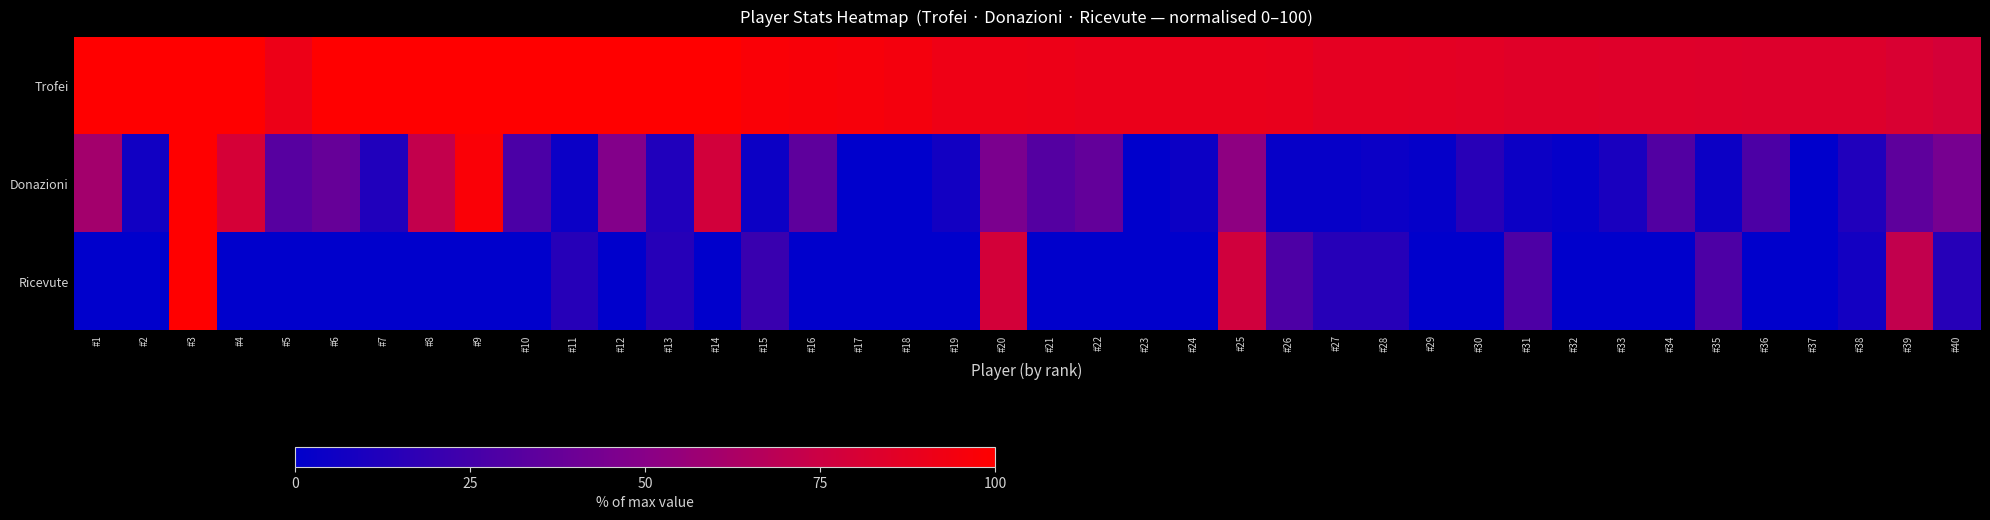

Reading left to right, list all the values displayed in this chart.

Trofei: #1=100.0	#2=100.0	#3=100.0	#4=100.0	#5=91.1	#6=100.0	#7=100.0	#8=100.0	#9=100.0	#10=100.0	#11=100.0	#12=100.0	#13=100.0	#14=100.0	#15=97.4	#16=96.9	#17=96.0	#18=94.6	#19=92.1	#20=91.6	#21=91.2	#22=90.2	#23=90.0	#24=89.6	#25=89.5	#26=89.2	#27=87.2	#28=87.2	#29=87.0	#30=86.2	#31=84.9	#32=84.8	#33=84.3	#34=84.1	#35=83.7	#36=83.6	#37=83.3	#38=83.3	#39=81.4	#40=79.1
Donazioni: #1=59.9	#2=6.5	#3=100.0	#4=79.6	#5=32.3	#6=37.6	#7=11.8	#8=71.5	#9=97.3	#10=28.0	#11=4.3	#12=48.4	#13=11.8	#14=78.0	#15=4.8	#16=34.9	#17=0.0	#18=0.0	#19=7.0	#20=45.7	#21=31.2	#22=36.6	#23=0.0	#24=4.8	#25=52.7	#26=2.7	#27=2.7	#28=4.3	#29=2.2	#30=15.1	#31=4.8	#32=2.2	#33=9.7	#34=30.1	#35=4.8	#36=28.5	#37=0.0	#38=11.8	#39=34.9	#40=44.1
Ricevute: #1=0.0	#2=0.0	#3=100.0	#4=0.0	#5=0.0	#6=0.0	#7=0.0	#8=0.0	#9=0.0	#10=0.0	#11=14.3	#12=0.0	#13=14.3	#14=0.0	#15=21.4	#16=0.0	#17=0.0	#18=0.0	#19=0.0	#20=78.6	#21=0.0	#22=0.0	#23=0.0	#24=0.0	#25=77.1	#26=28.6	#27=14.3	#28=14.3	#29=0.0	#30=0.0	#31=28.6	#32=0.0	#33=0.0	#34=0.0	#35=28.6	#36=0.0	#37=0.0	#38=7.1	#39=71.4	#40=14.3